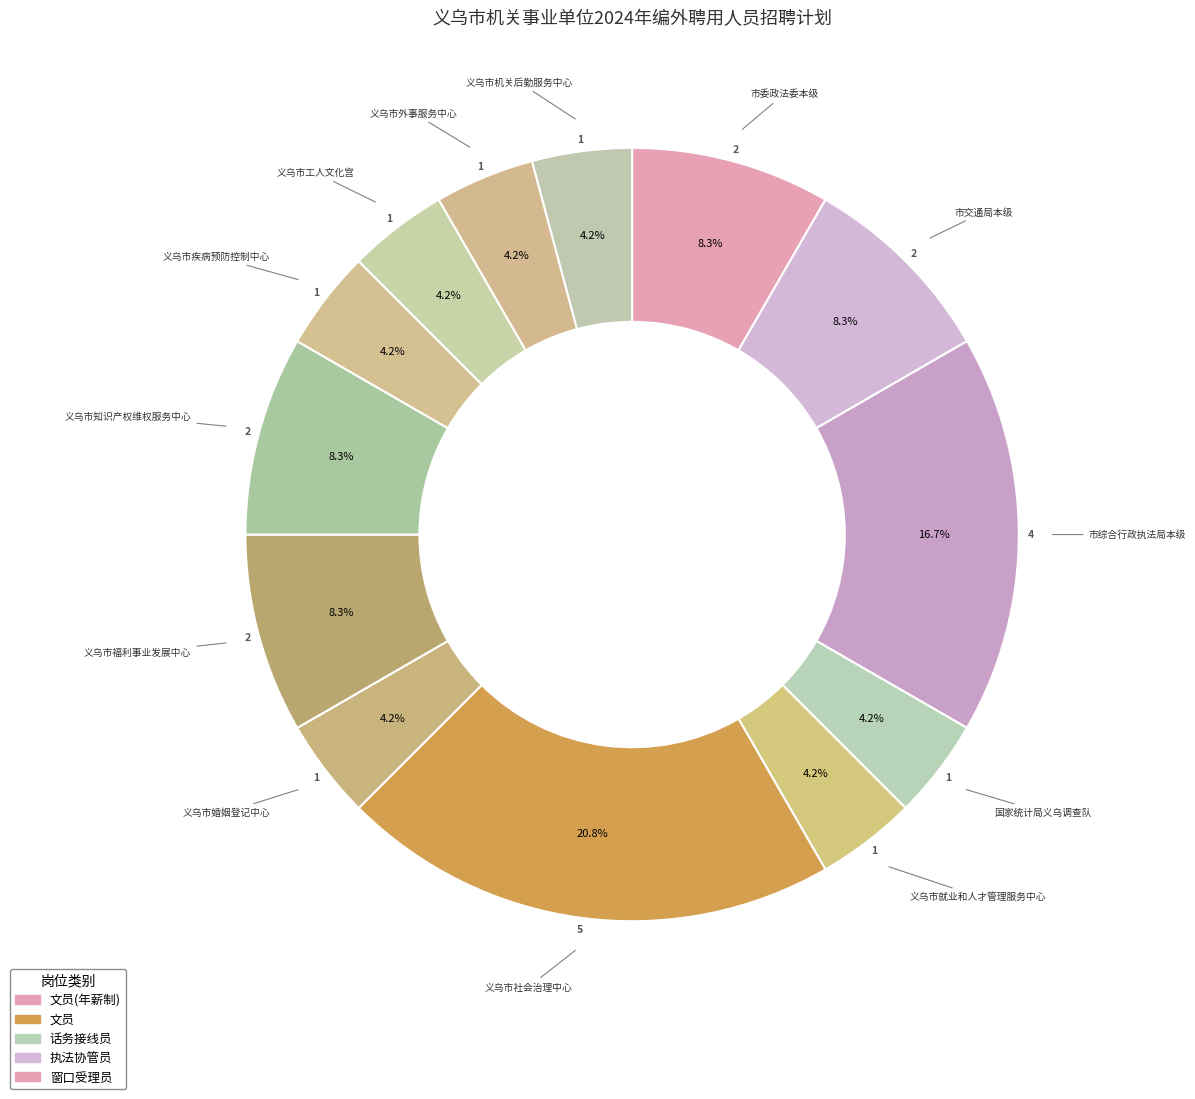

Count the number of slices in the pie.

13